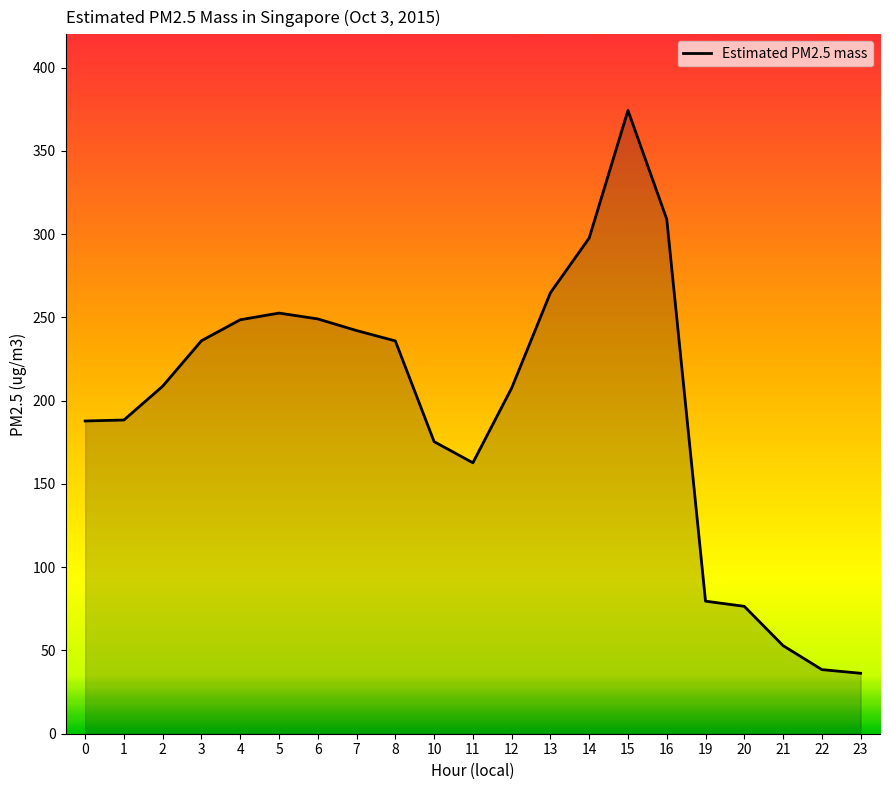

At which category does the chart reach its peak across all series?

15